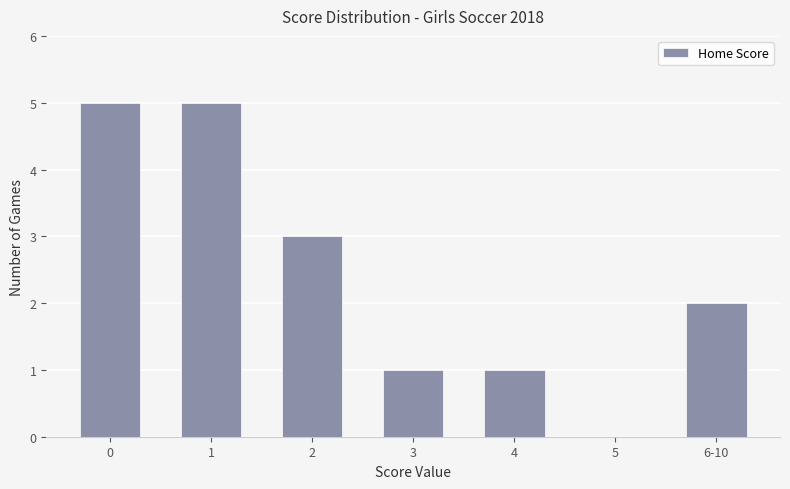

The chart shows a value of 3 at 2. True or false?

True